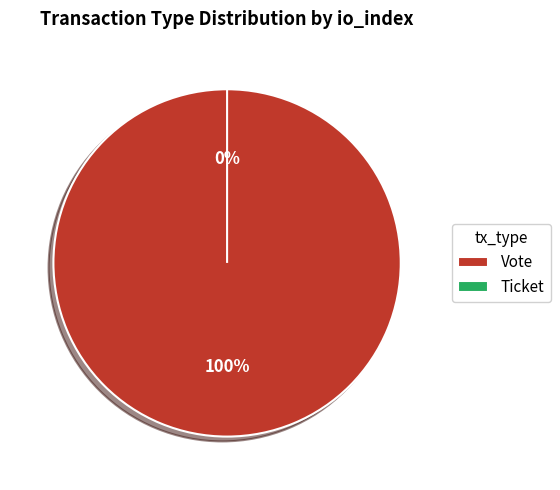

To the nearest percent, what is the difference between the Vote and Ticket slice percentages?

100%